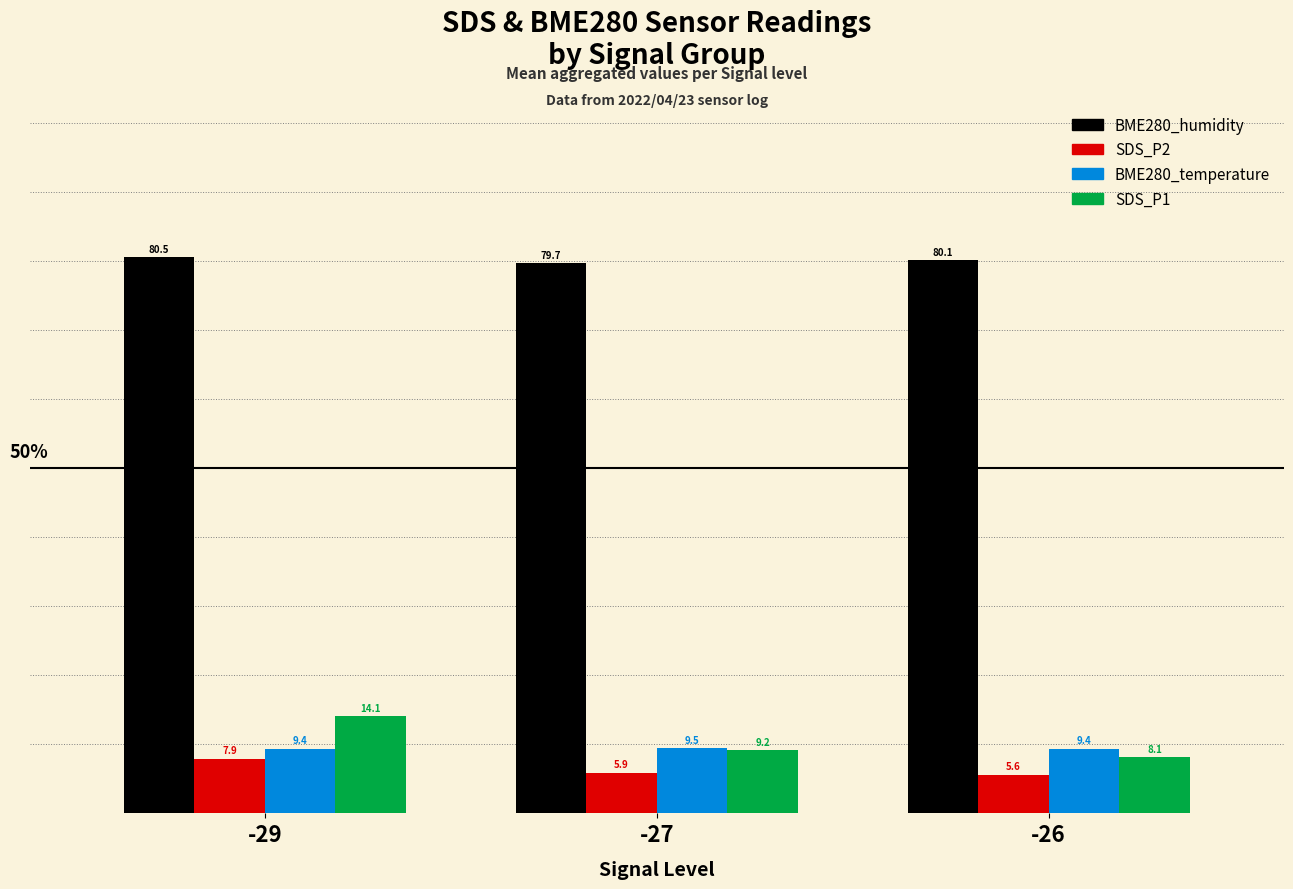

What is the sum of the BME280_temperature values at -26 and -29?

18.7